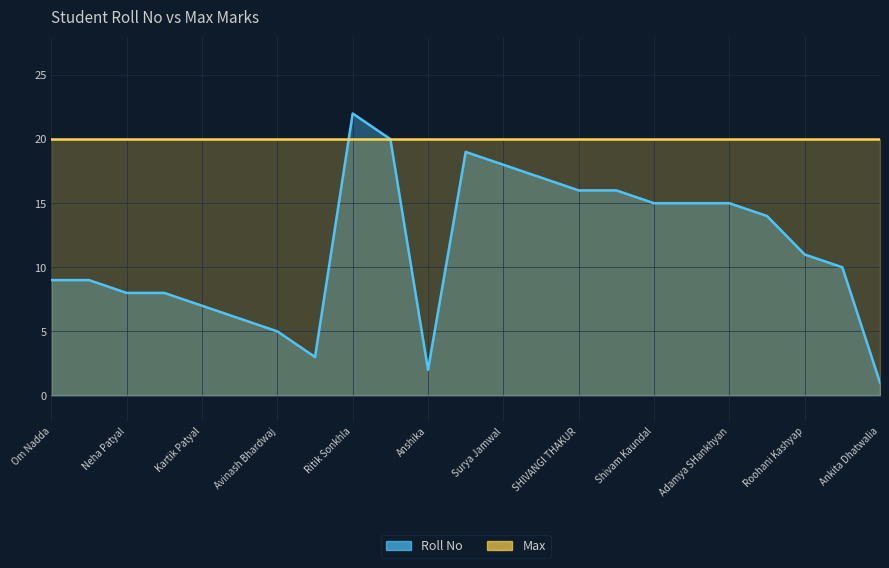

True or false: the data shows 24 at Shaurya Kamal Kuwar.

False